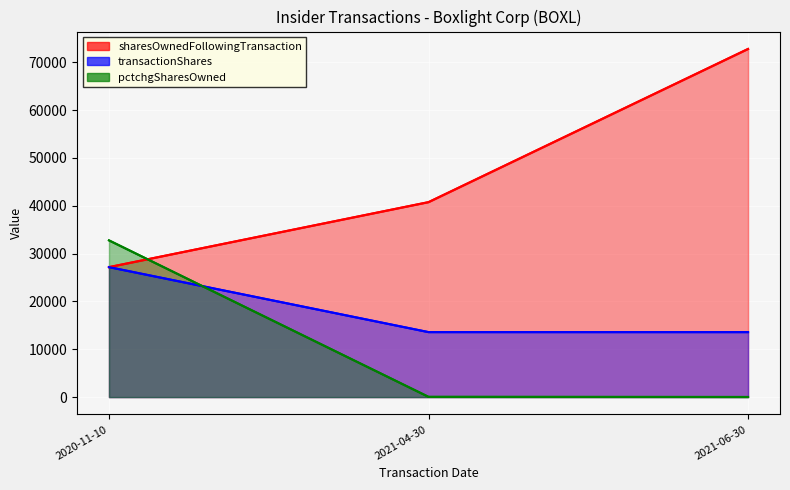

How many values in the sharesOwnedFollowingTransaction series exceed 40761?

1